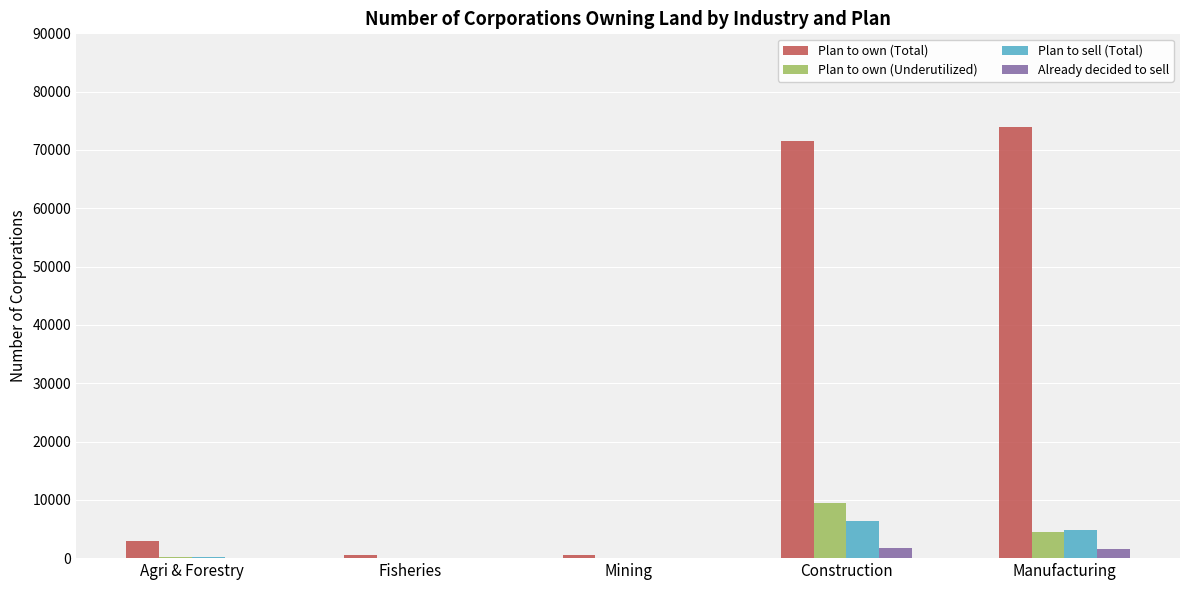

Which category has the highest value across all series?

Manufacturing